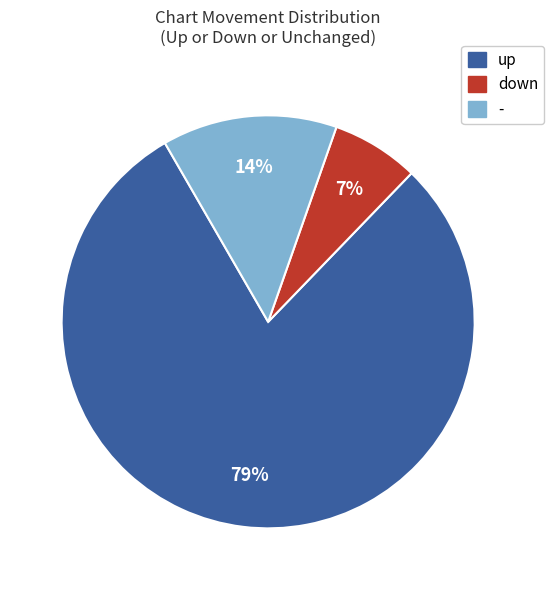

Which category has the smallest portion of the pie?

down